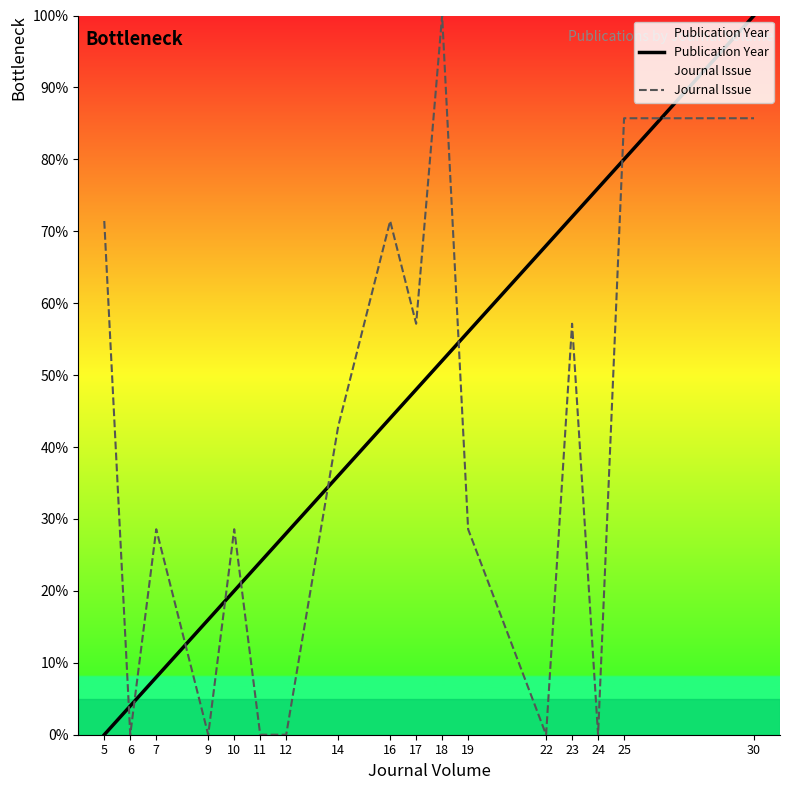

True or false: Publication Year has a value of 29.5 at 25.

False